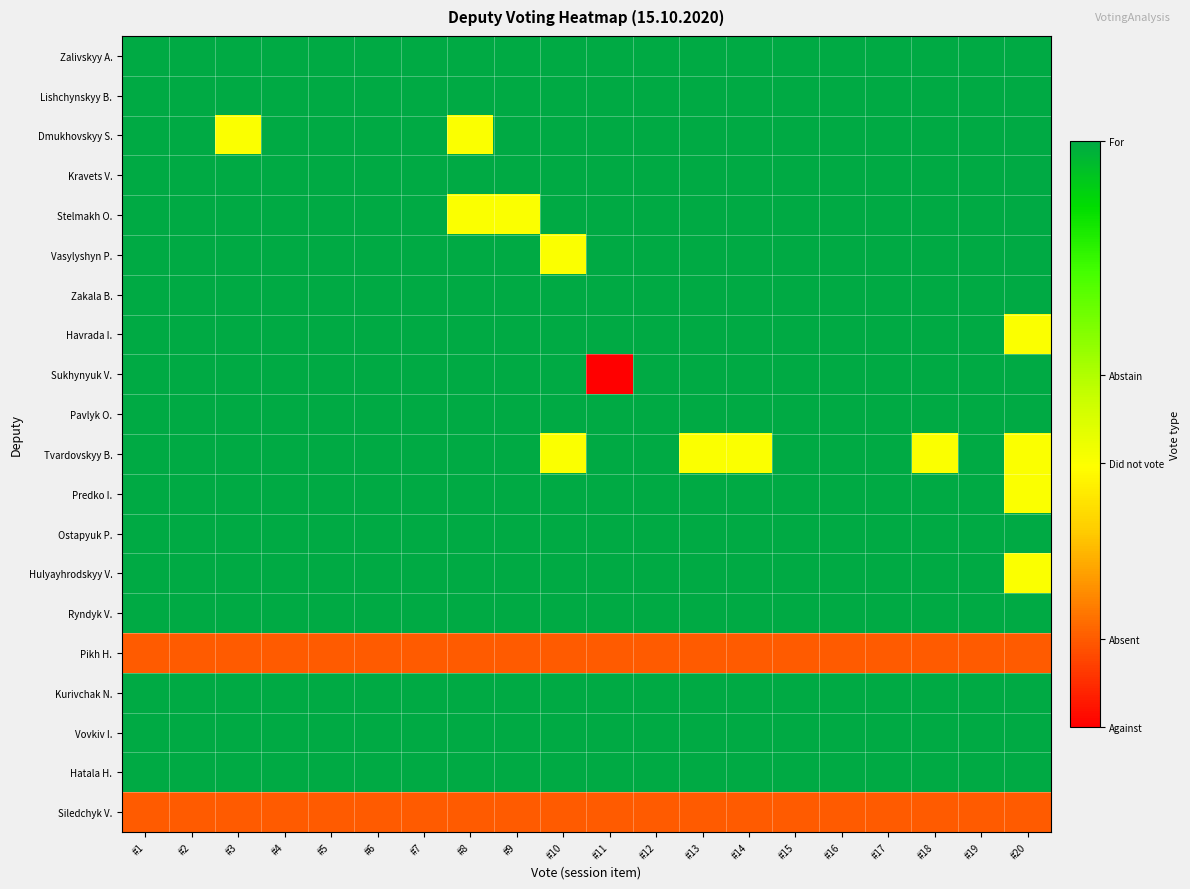

Reading left to right, transcribe all the data shown in this chart.

Zalivskyy A.: #1=1.0	#2=1.0	#3=1.0	#4=1.0	#5=1.0	#6=1.0	#7=1.0	#8=1.0	#9=1.0	#10=1.0	#11=1.0	#12=1.0	#13=1.0	#14=1.0	#15=1.0	#16=1.0	#17=1.0	#18=1.0	#19=1.0	#20=1.0
Lishchynskyy B.: #1=1.0	#2=1.0	#3=1.0	#4=1.0	#5=1.0	#6=1.0	#7=1.0	#8=1.0	#9=1.0	#10=1.0	#11=1.0	#12=1.0	#13=1.0	#14=1.0	#15=1.0	#16=1.0	#17=1.0	#18=1.0	#19=1.0	#20=1.0
Dmukhovskyy S.: #1=1.0	#2=1.0	#3=0.5	#4=1.0	#5=1.0	#6=1.0	#7=1.0	#8=0.5	#9=1.0	#10=1.0	#11=1.0	#12=1.0	#13=1.0	#14=1.0	#15=1.0	#16=1.0	#17=1.0	#18=1.0	#19=1.0	#20=1.0
Kravets V.: #1=1.0	#2=1.0	#3=1.0	#4=1.0	#5=1.0	#6=1.0	#7=1.0	#8=1.0	#9=1.0	#10=1.0	#11=1.0	#12=1.0	#13=1.0	#14=1.0	#15=1.0	#16=1.0	#17=1.0	#18=1.0	#19=1.0	#20=1.0
Stelmakh O.: #1=1.0	#2=1.0	#3=1.0	#4=1.0	#5=1.0	#6=1.0	#7=1.0	#8=0.5	#9=0.5	#10=1.0	#11=1.0	#12=1.0	#13=1.0	#14=1.0	#15=1.0	#16=1.0	#17=1.0	#18=1.0	#19=1.0	#20=1.0
Vasylyshyn P.: #1=1.0	#2=1.0	#3=1.0	#4=1.0	#5=1.0	#6=1.0	#7=1.0	#8=1.0	#9=1.0	#10=0.5	#11=1.0	#12=1.0	#13=1.0	#14=1.0	#15=1.0	#16=1.0	#17=1.0	#18=1.0	#19=1.0	#20=1.0
Zakala B.: #1=1.0	#2=1.0	#3=1.0	#4=1.0	#5=1.0	#6=1.0	#7=1.0	#8=1.0	#9=1.0	#10=1.0	#11=1.0	#12=1.0	#13=1.0	#14=1.0	#15=1.0	#16=1.0	#17=1.0	#18=1.0	#19=1.0	#20=1.0
Havrada I.: #1=1.0	#2=1.0	#3=1.0	#4=1.0	#5=1.0	#6=1.0	#7=1.0	#8=1.0	#9=1.0	#10=1.0	#11=1.0	#12=1.0	#13=1.0	#14=1.0	#15=1.0	#16=1.0	#17=1.0	#18=1.0	#19=1.0	#20=0.5
Sukhynyuk V.: #1=1.0	#2=1.0	#3=1.0	#4=1.0	#5=1.0	#6=1.0	#7=1.0	#8=1.0	#9=1.0	#10=1.0	#11=0.0	#12=1.0	#13=1.0	#14=1.0	#15=1.0	#16=1.0	#17=1.0	#18=1.0	#19=1.0	#20=1.0
Pavlyk O.: #1=1.0	#2=1.0	#3=1.0	#4=1.0	#5=1.0	#6=1.0	#7=1.0	#8=1.0	#9=1.0	#10=1.0	#11=1.0	#12=1.0	#13=1.0	#14=1.0	#15=1.0	#16=1.0	#17=1.0	#18=1.0	#19=1.0	#20=1.0
Tvardovskyy B.: #1=1.0	#2=1.0	#3=1.0	#4=1.0	#5=1.0	#6=1.0	#7=1.0	#8=1.0	#9=1.0	#10=0.5	#11=1.0	#12=1.0	#13=0.5	#14=0.5	#15=1.0	#16=1.0	#17=1.0	#18=0.5	#19=1.0	#20=0.5
Predko I.: #1=1.0	#2=1.0	#3=1.0	#4=1.0	#5=1.0	#6=1.0	#7=1.0	#8=1.0	#9=1.0	#10=1.0	#11=1.0	#12=1.0	#13=1.0	#14=1.0	#15=1.0	#16=1.0	#17=1.0	#18=1.0	#19=1.0	#20=0.5
Ostapyuk P.: #1=1.0	#2=1.0	#3=1.0	#4=1.0	#5=1.0	#6=1.0	#7=1.0	#8=1.0	#9=1.0	#10=1.0	#11=1.0	#12=1.0	#13=1.0	#14=1.0	#15=1.0	#16=1.0	#17=1.0	#18=1.0	#19=1.0	#20=1.0
Hulyayhrodskyy V.: #1=1.0	#2=1.0	#3=1.0	#4=1.0	#5=1.0	#6=1.0	#7=1.0	#8=1.0	#9=1.0	#10=1.0	#11=1.0	#12=1.0	#13=1.0	#14=1.0	#15=1.0	#16=1.0	#17=1.0	#18=1.0	#19=1.0	#20=0.5
Ryndyk V.: #1=1.0	#2=1.0	#3=1.0	#4=1.0	#5=1.0	#6=1.0	#7=1.0	#8=1.0	#9=1.0	#10=1.0	#11=1.0	#12=1.0	#13=1.0	#14=1.0	#15=1.0	#16=1.0	#17=1.0	#18=1.0	#19=1.0	#20=1.0
Pikh H.: #1=0.1	#2=0.1	#3=0.1	#4=0.1	#5=0.1	#6=0.1	#7=0.1	#8=0.1	#9=0.1	#10=0.1	#11=0.1	#12=0.1	#13=0.1	#14=0.1	#15=0.1	#16=0.1	#17=0.1	#18=0.1	#19=0.1	#20=0.1
Kurivchak N.: #1=1.0	#2=1.0	#3=1.0	#4=1.0	#5=1.0	#6=1.0	#7=1.0	#8=1.0	#9=1.0	#10=1.0	#11=1.0	#12=1.0	#13=1.0	#14=1.0	#15=1.0	#16=1.0	#17=1.0	#18=1.0	#19=1.0	#20=1.0
Vovkiv I.: #1=1.0	#2=1.0	#3=1.0	#4=1.0	#5=1.0	#6=1.0	#7=1.0	#8=1.0	#9=1.0	#10=1.0	#11=1.0	#12=1.0	#13=1.0	#14=1.0	#15=1.0	#16=1.0	#17=1.0	#18=1.0	#19=1.0	#20=1.0
Hatala H.: #1=1.0	#2=1.0	#3=1.0	#4=1.0	#5=1.0	#6=1.0	#7=1.0	#8=1.0	#9=1.0	#10=1.0	#11=1.0	#12=1.0	#13=1.0	#14=1.0	#15=1.0	#16=1.0	#17=1.0	#18=1.0	#19=1.0	#20=1.0
Siledchyk V.: #1=0.1	#2=0.1	#3=0.1	#4=0.1	#5=0.1	#6=0.1	#7=0.1	#8=0.1	#9=0.1	#10=0.1	#11=0.1	#12=0.1	#13=0.1	#14=0.1	#15=0.1	#16=0.1	#17=0.1	#18=0.1	#19=0.1	#20=0.1